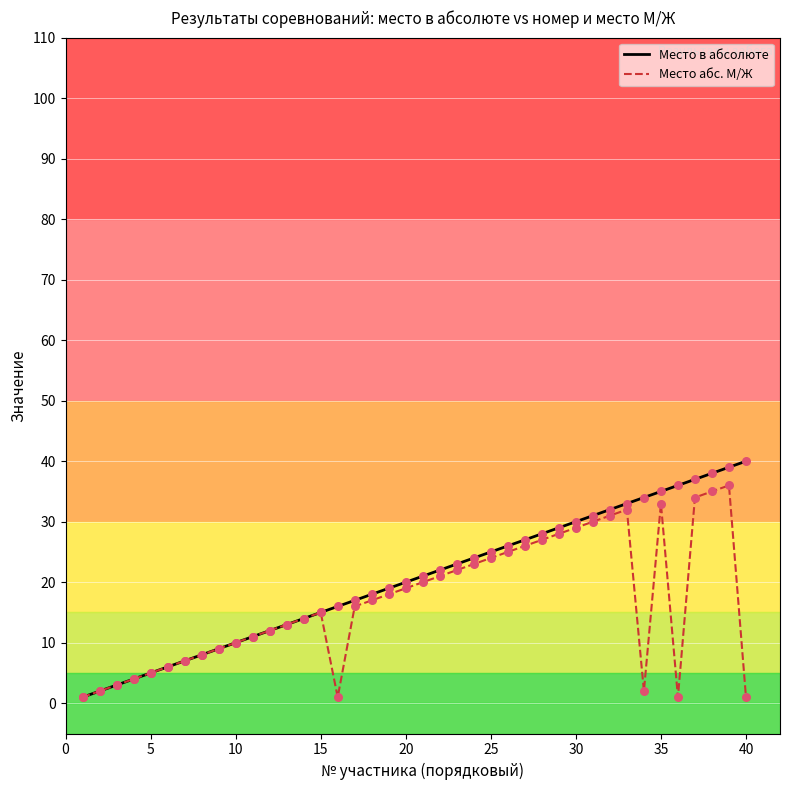

What is the greatest value displayed?

40